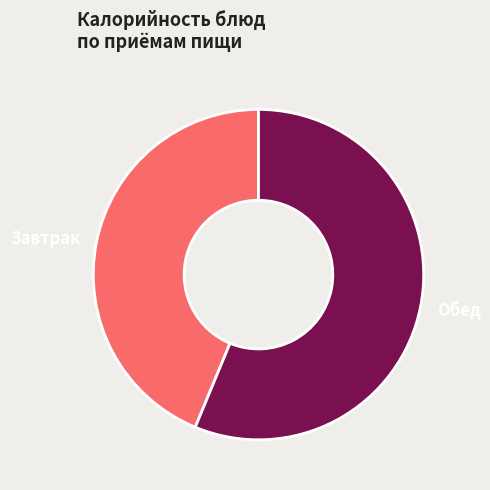

True or false: Обед accounts for 56% of the total.

True